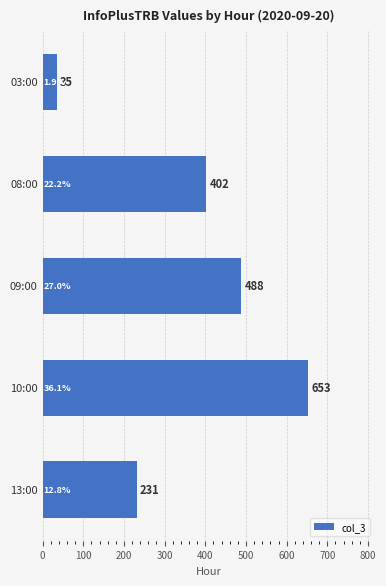

What is the ratio of the value at 08:00 to the value at 09:00?

0.8